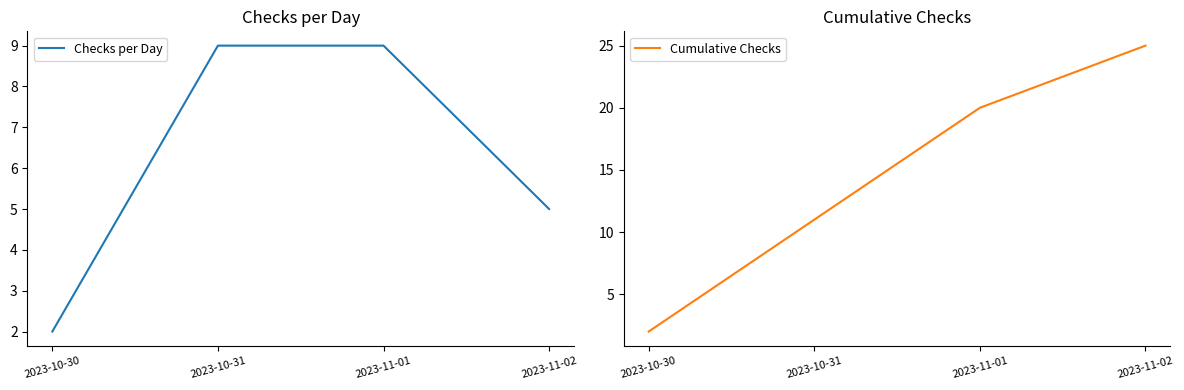

What position from the right is 2023-10-30?

4